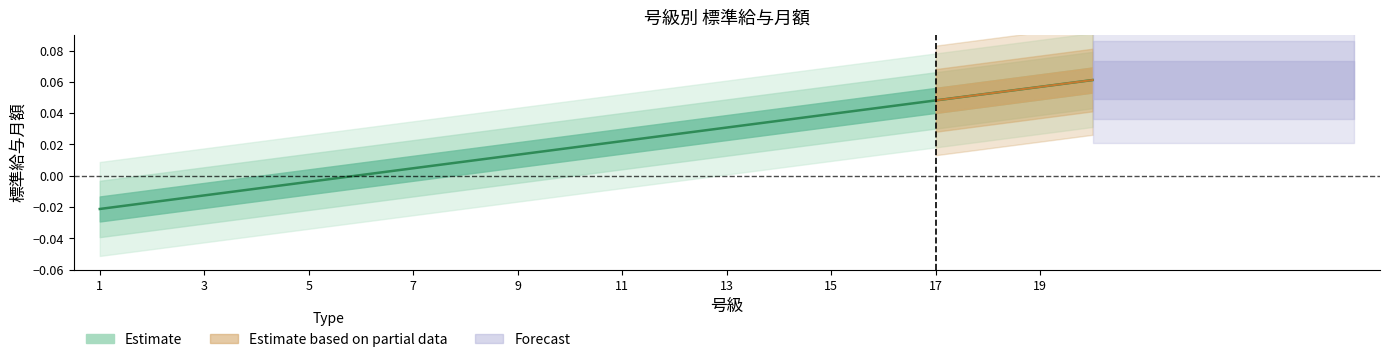

What is the label of the 19th point from the right?

3